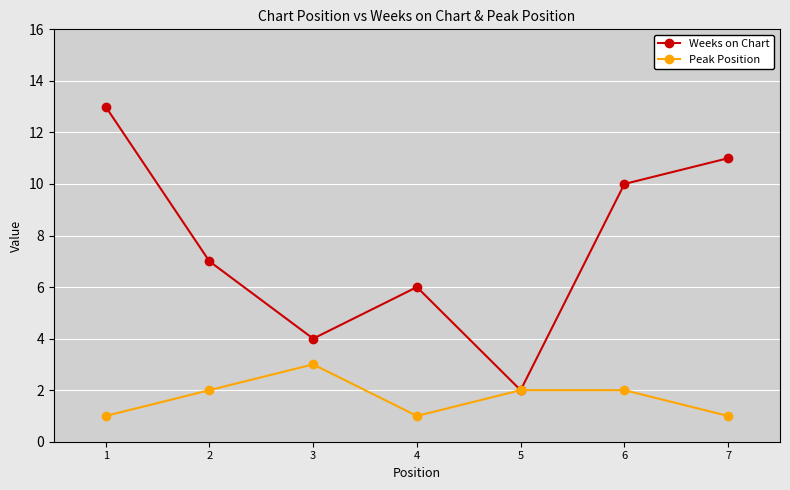

Reading left to right, transcribe all the data shown in this chart.

Weeks on Chart: 13	7	4	6	2	10	11
Peak Position: 1	2	3	1	2	2	1